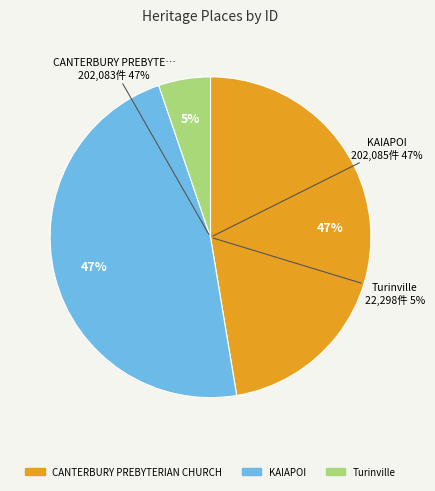

How many segments does this pie chart have?

3